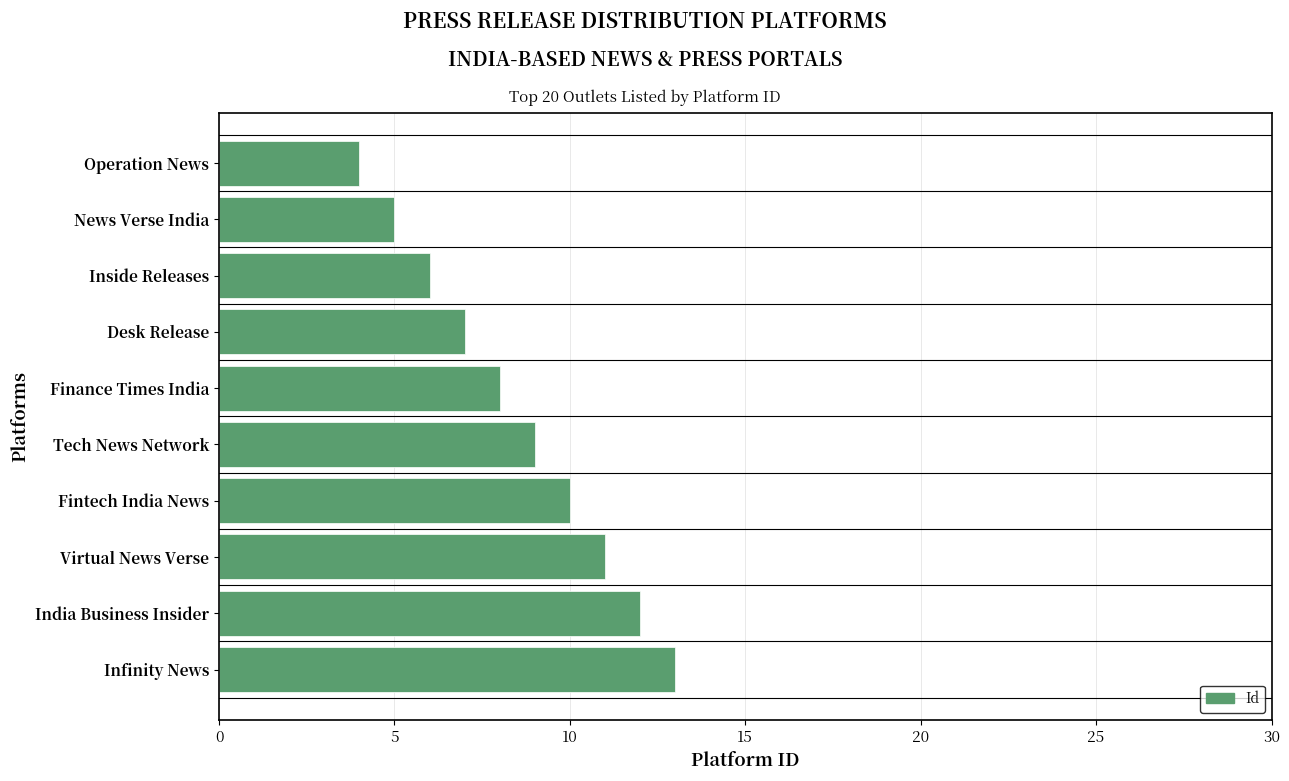

The value at News Verse India is 9. True or false?

False